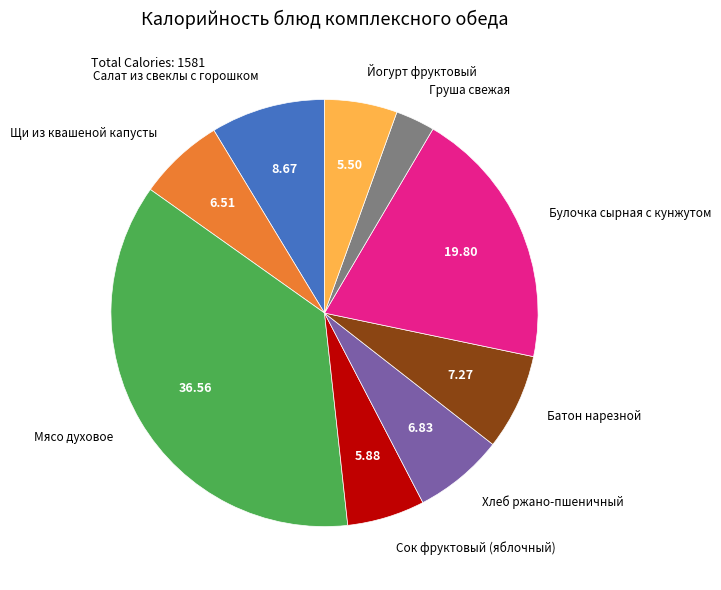

Approximately how many times larger is the value at Сок фруктовый (яблочный) compared to Батон нарезной?

0.8